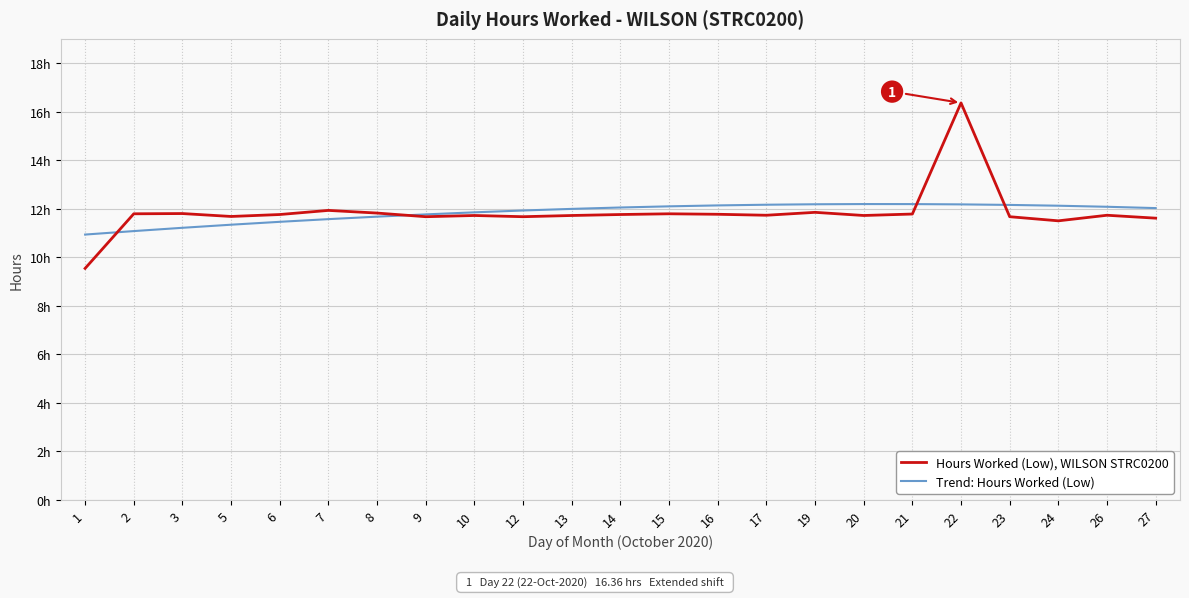

Does the chart display data point markers on the line(s)?

No